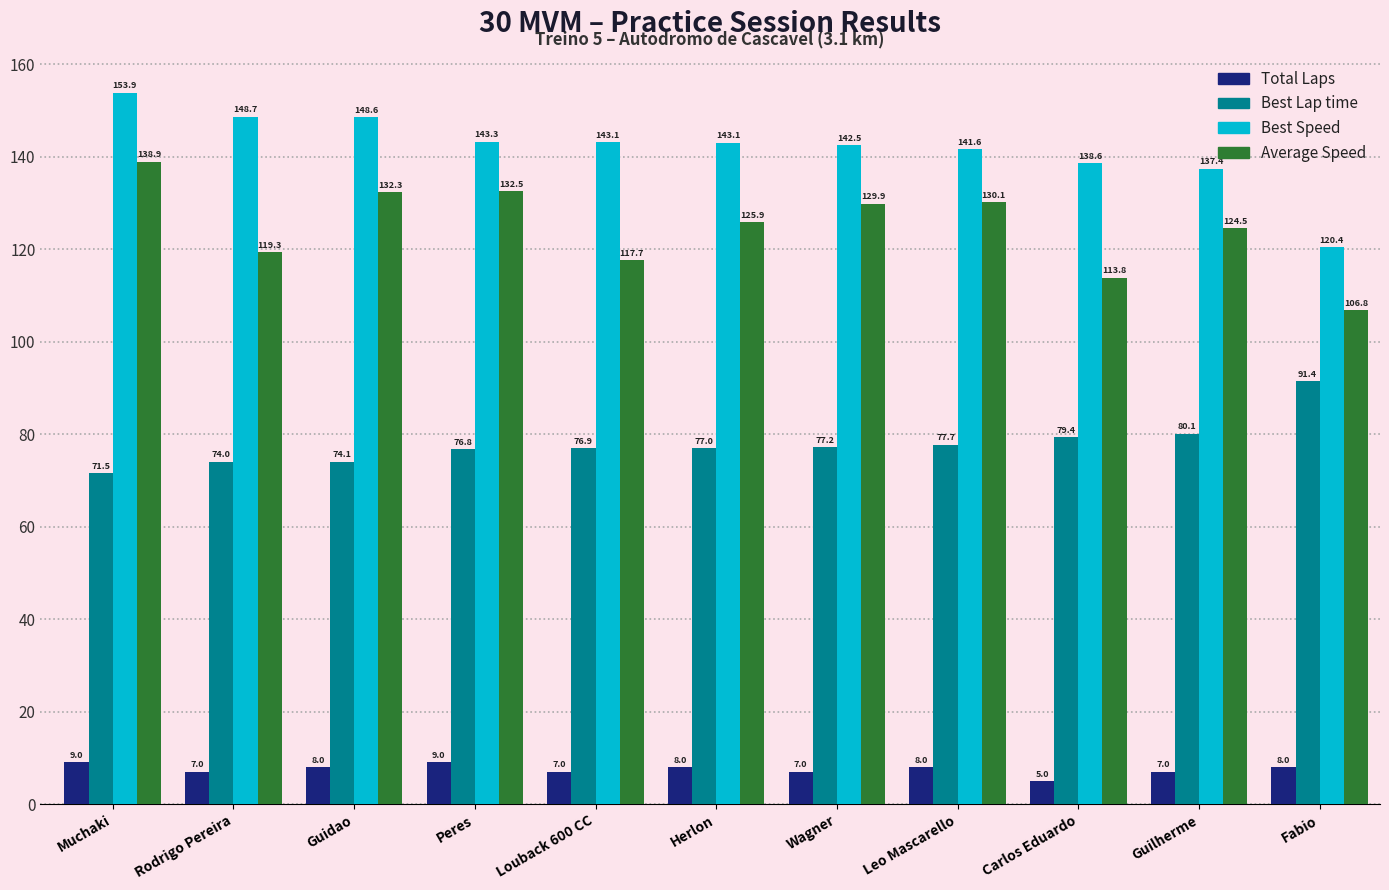

Which series has the widest spread of values?

Best Speed